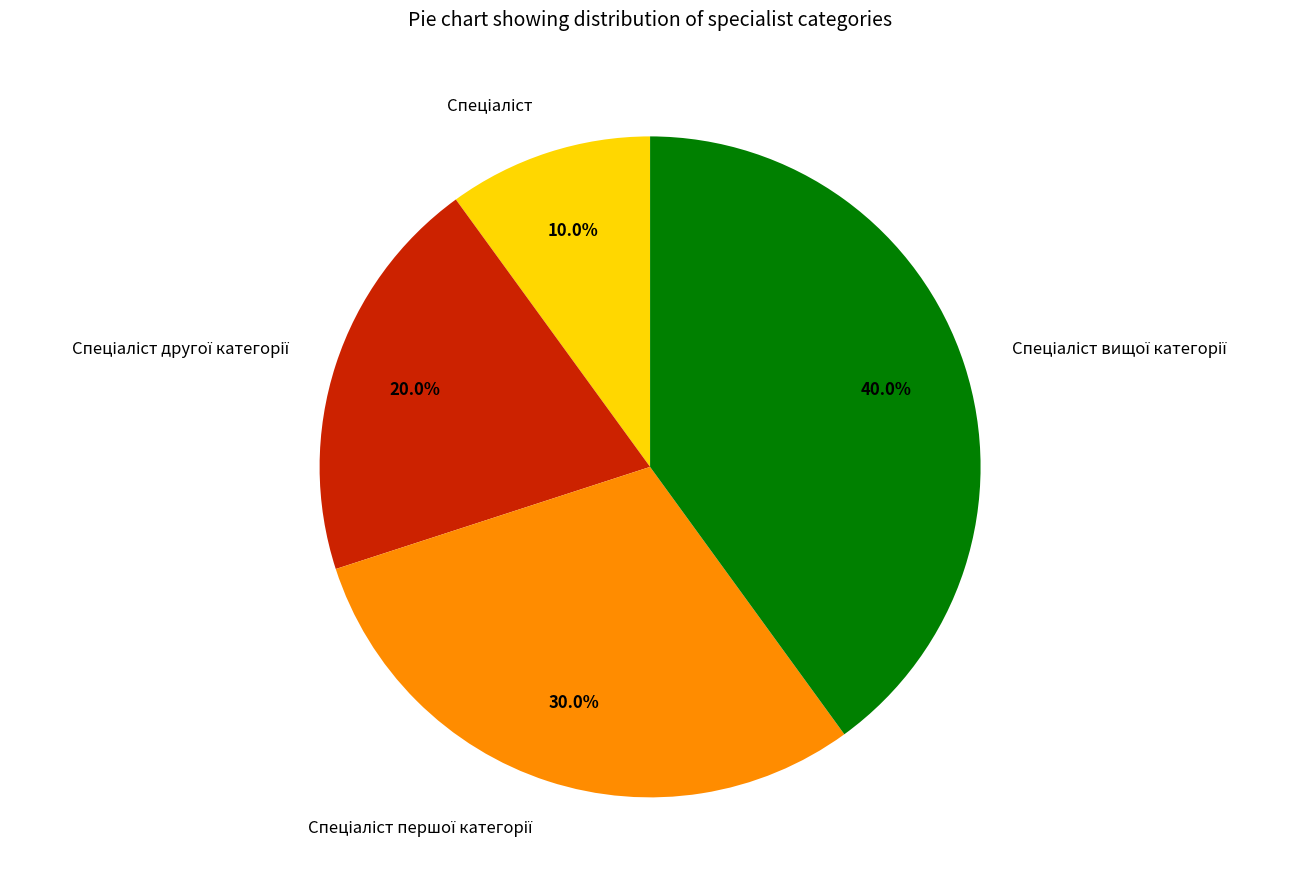

Is there any slice that represents more than half of the pie?

No